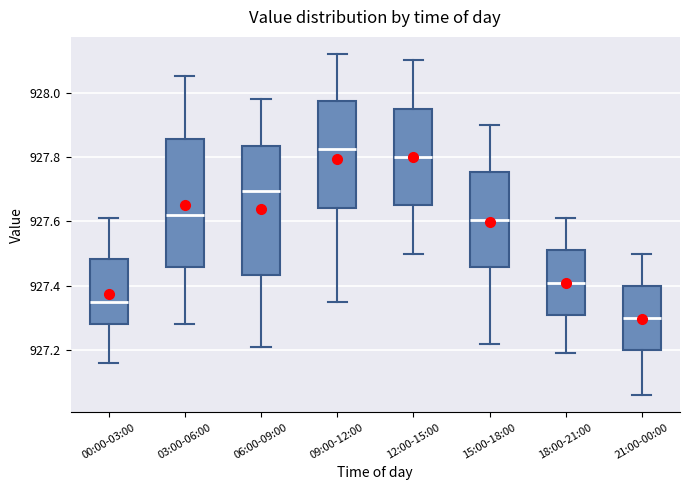

Reading left to right, read every box against the y-axis: the position of its median line, the range the box covers, and the ends of its whiskers. The values are not printed on the chart, so give them approximately, as read against the axis.

00:00-03:00: median 927.36, box 927.28 to 927.48, whiskers 927.16 to 927.62
03:00-06:00: median 927.62, box 927.46 to 927.86, whiskers 927.28 to 928.06
06:00-09:00: median 927.70, box 927.44 to 927.84, whiskers 927.22 to 927.98
09:00-12:00: median 927.82, box 927.64 to 927.98, whiskers 927.36 to 928.12
12:00-15:00: median 927.80, box 927.66 to 927.96, whiskers 927.50 to 928.10
15:00-18:00: median 927.60, box 927.46 to 927.76, whiskers 927.22 to 927.90
18:00-21:00: median 927.42, box 927.32 to 927.52, whiskers 927.20 to 927.62
21:00-00:00: median 927.30, box 927.20 to 927.40, whiskers 927.06 to 927.50